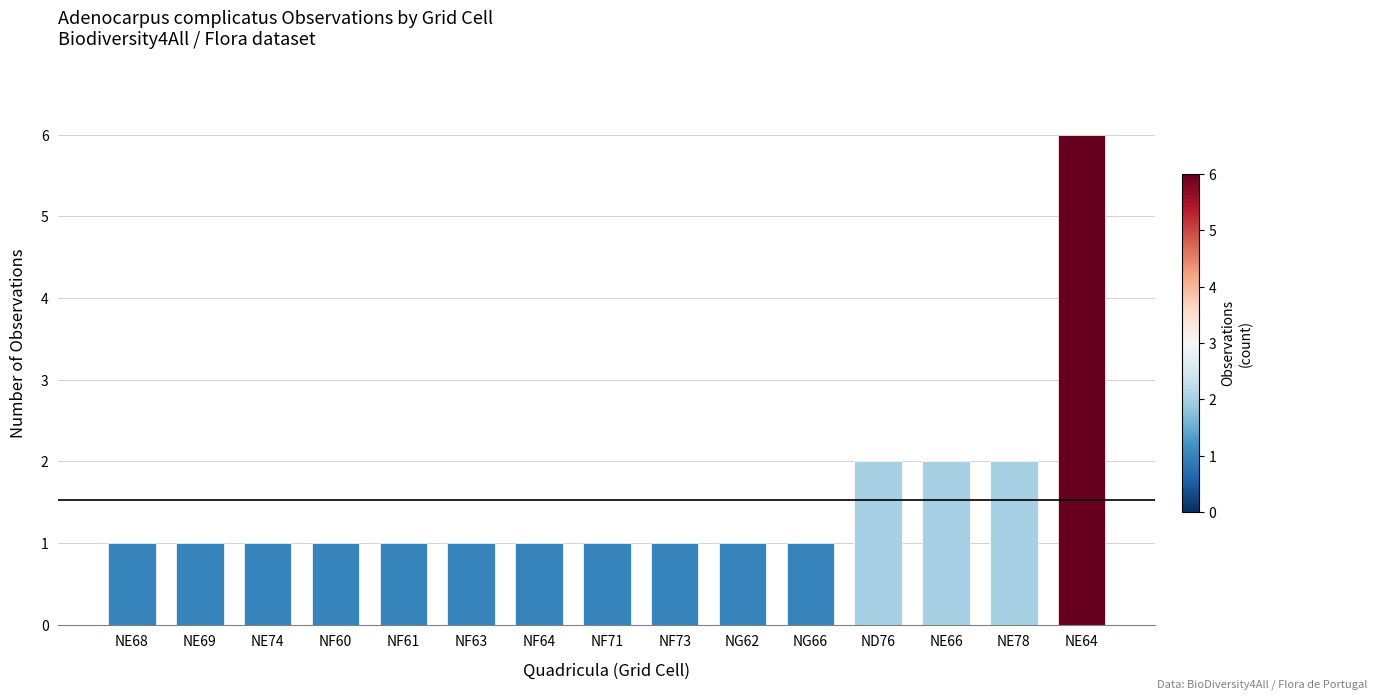

What is the difference between the second highest and minimum values?

1